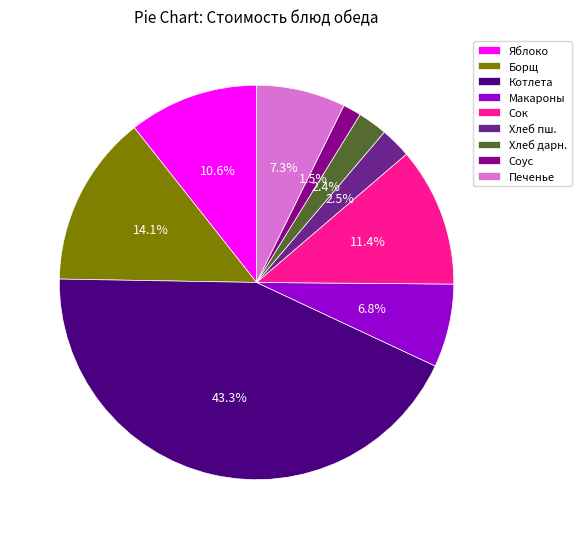

Does any single category account for the majority?

No